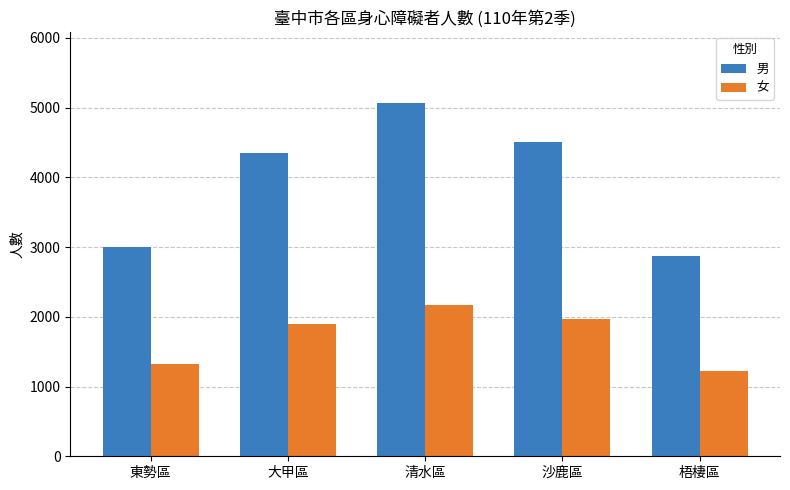

What is the average value of the 女 series?

1718